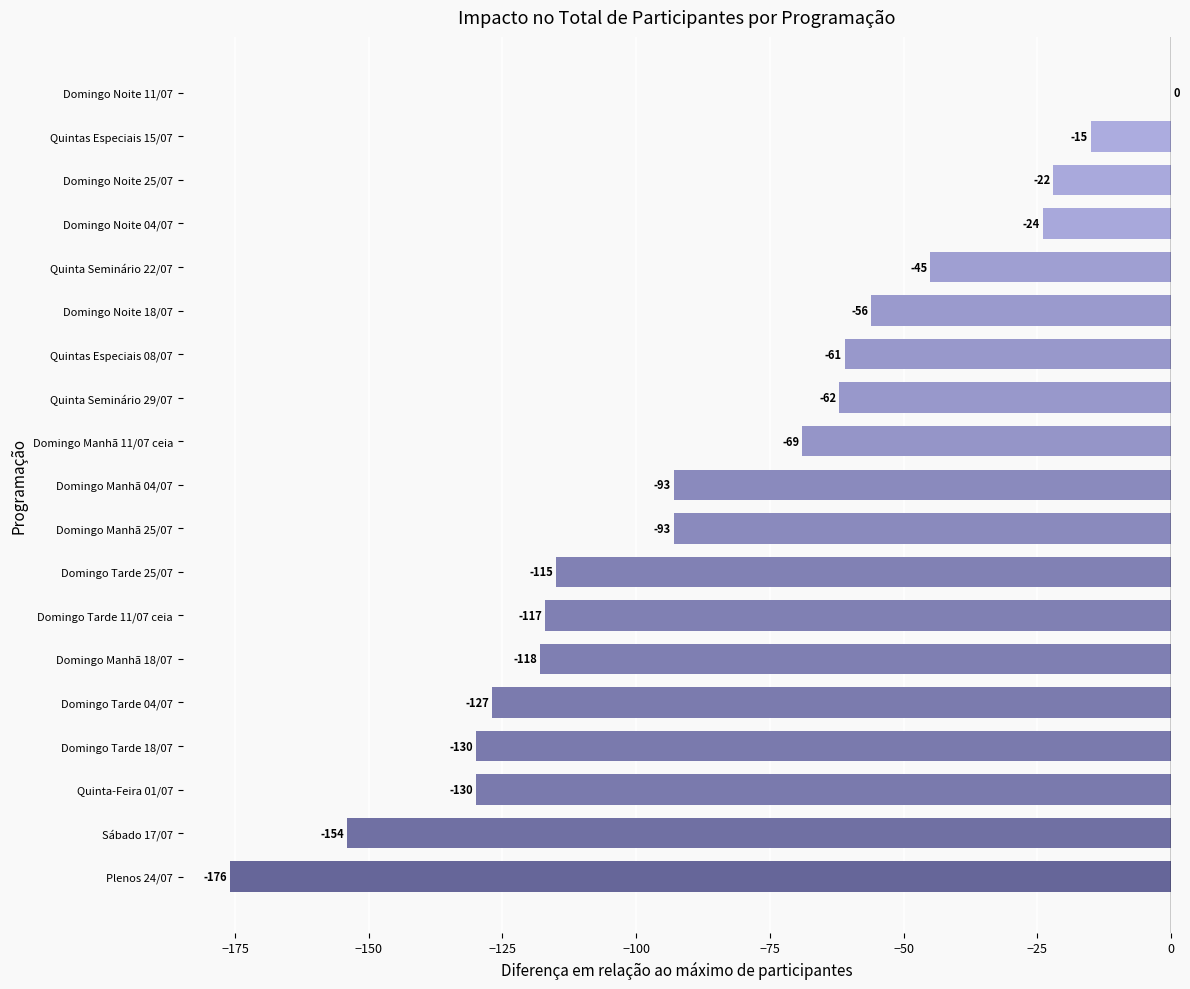

At which label is the value closest to -88?

Domingo Manhã 25/07